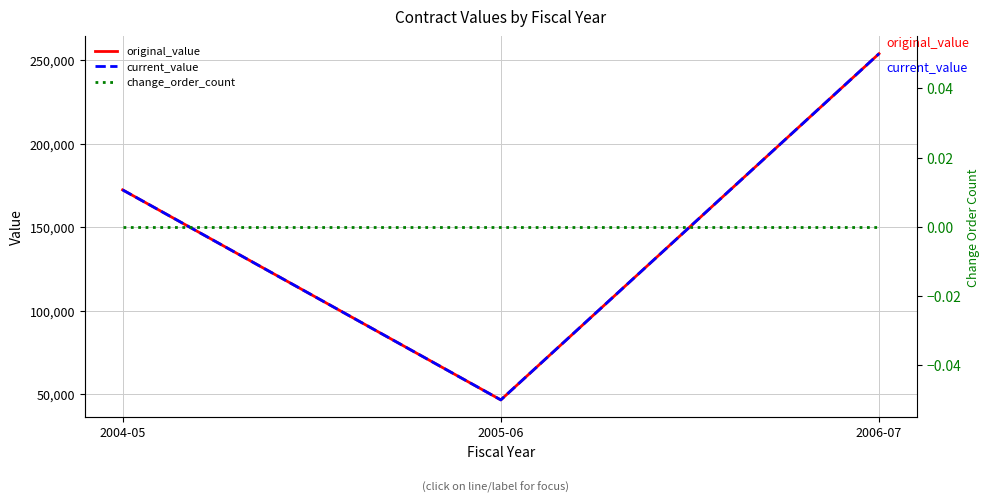

True or false: original_value has a value of 253856 at 2006-07.

True